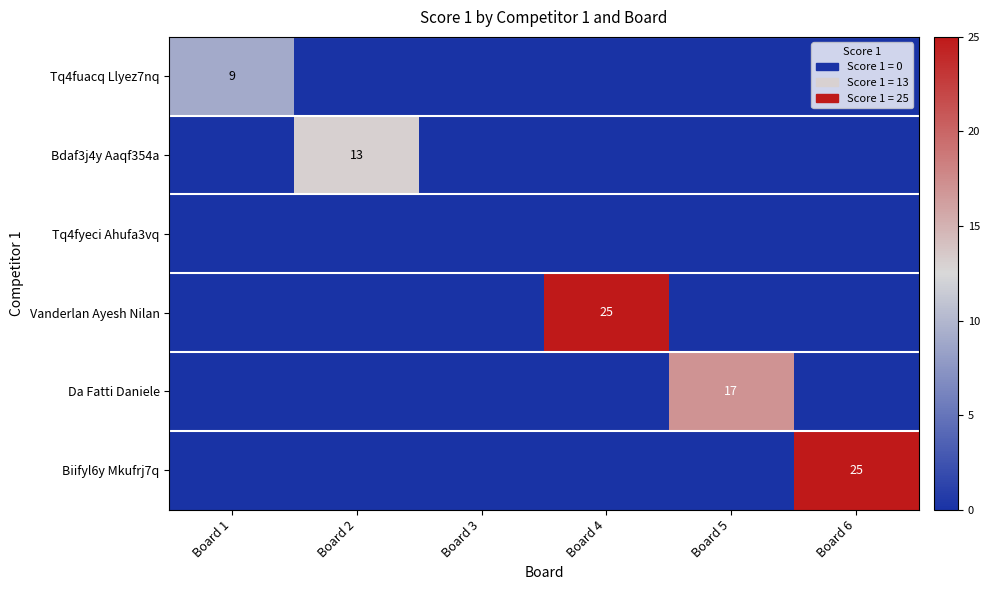

True or false: Tq4fuacq Llyez7nq has a value of 4 at Board 6.

False